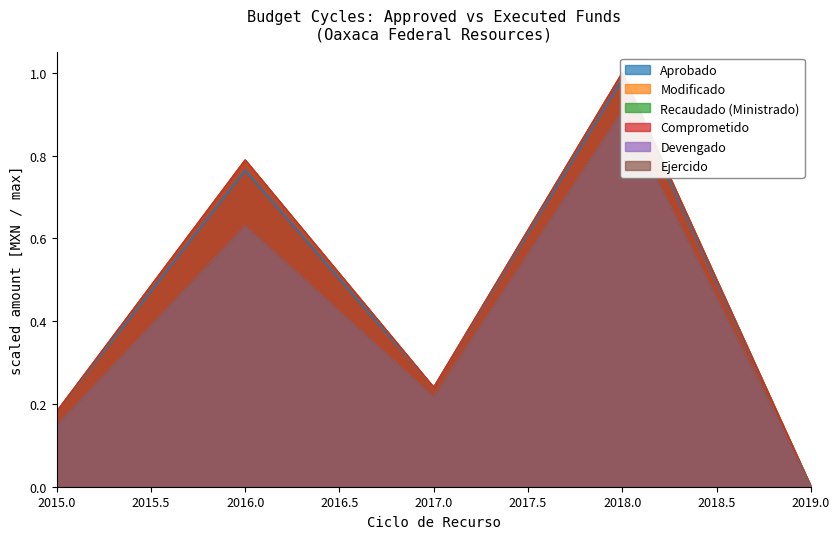

Rank the series at 2018 from lowest to highest value.

Devengado, Ejercido, Aprobado, Modificado, Recaudado (Ministrado), Comprometido